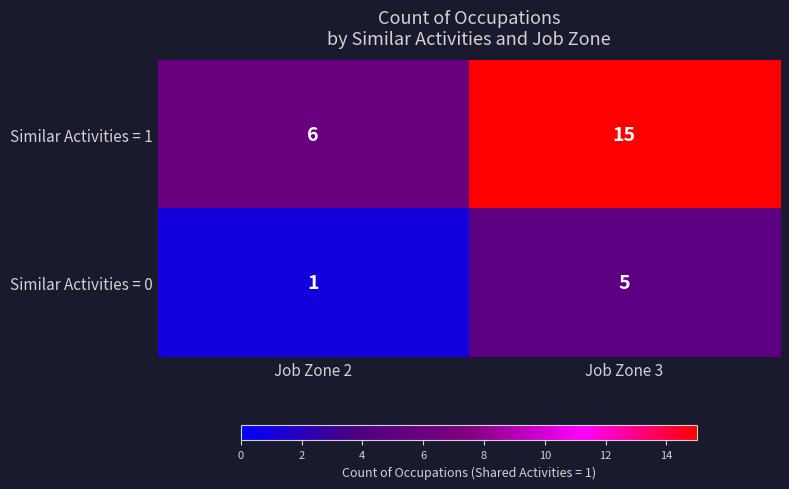

At which category is the sum across all series the highest?

Job Zone 3